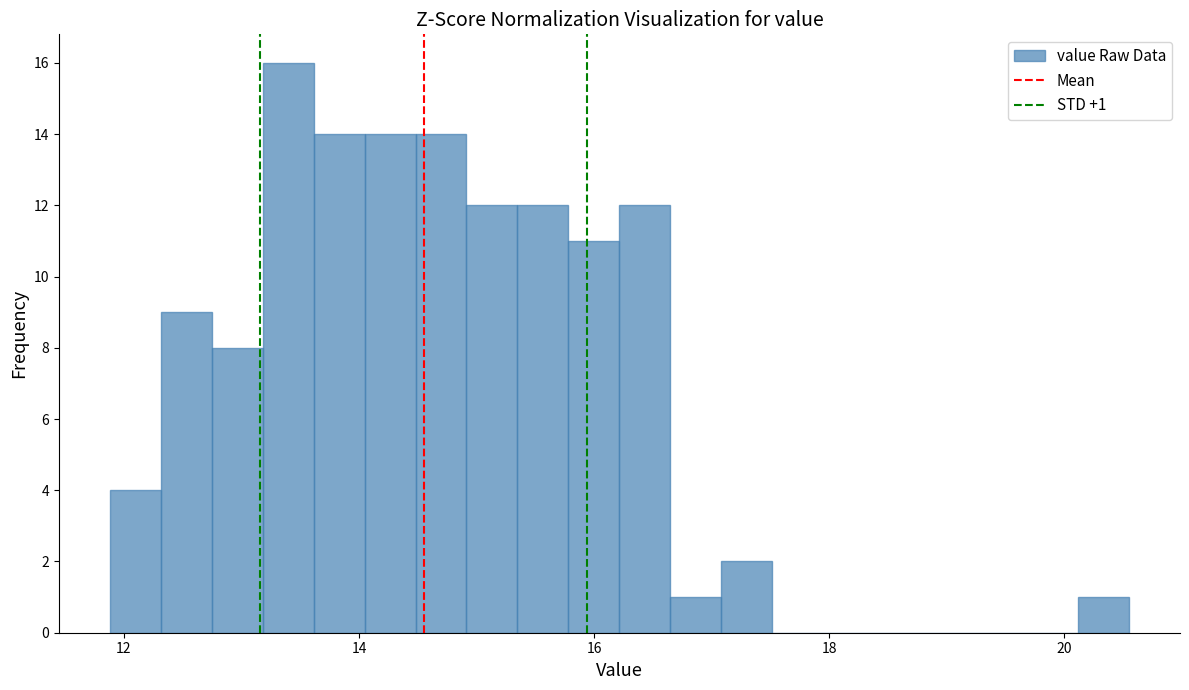

Read against the x-axis, roughly where is the centre of the tallest bar?

13.4